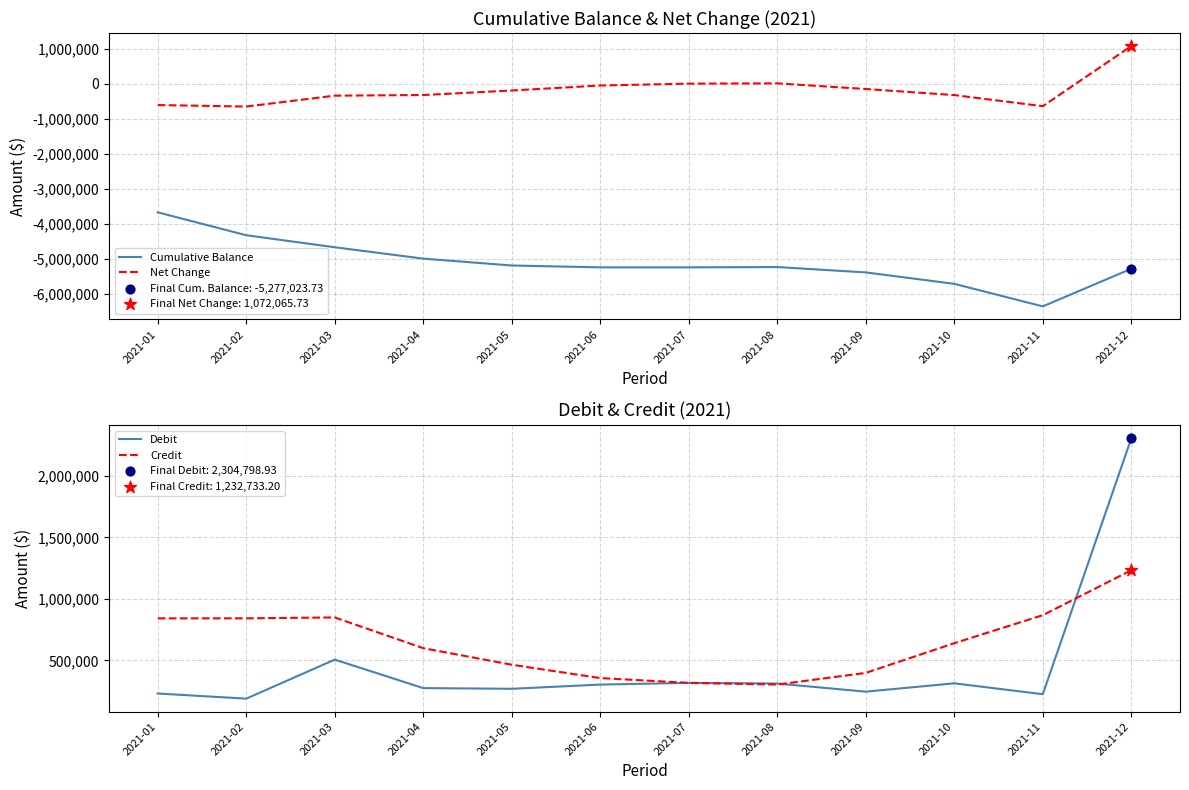

Which series has the largest total across all categories?

Credit